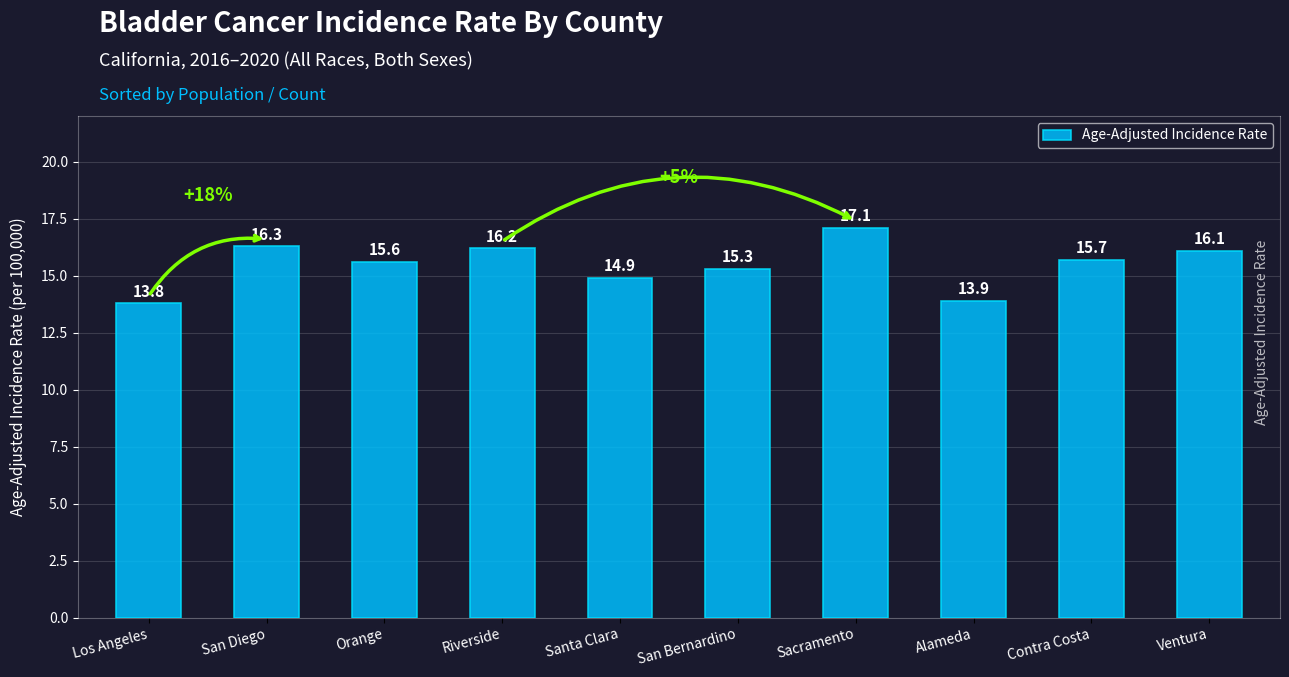

Rank the categories by value from highest to lowest.

Sacramento, San Diego, Riverside, Ventura, Contra Costa, Orange, San Bernardino, Santa Clara, Alameda, Los Angeles